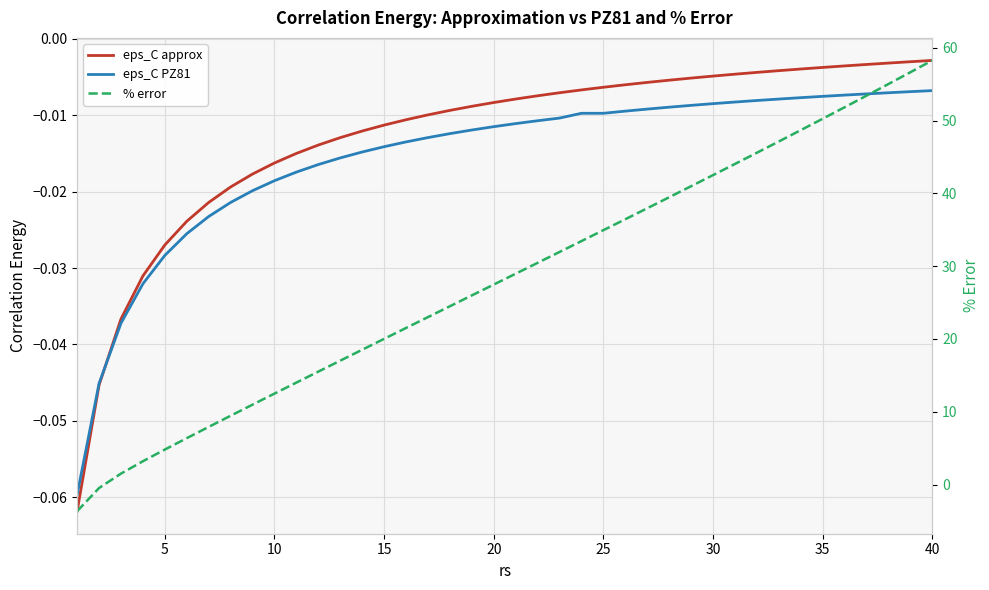

Which series has the largest total across all categories?

% error